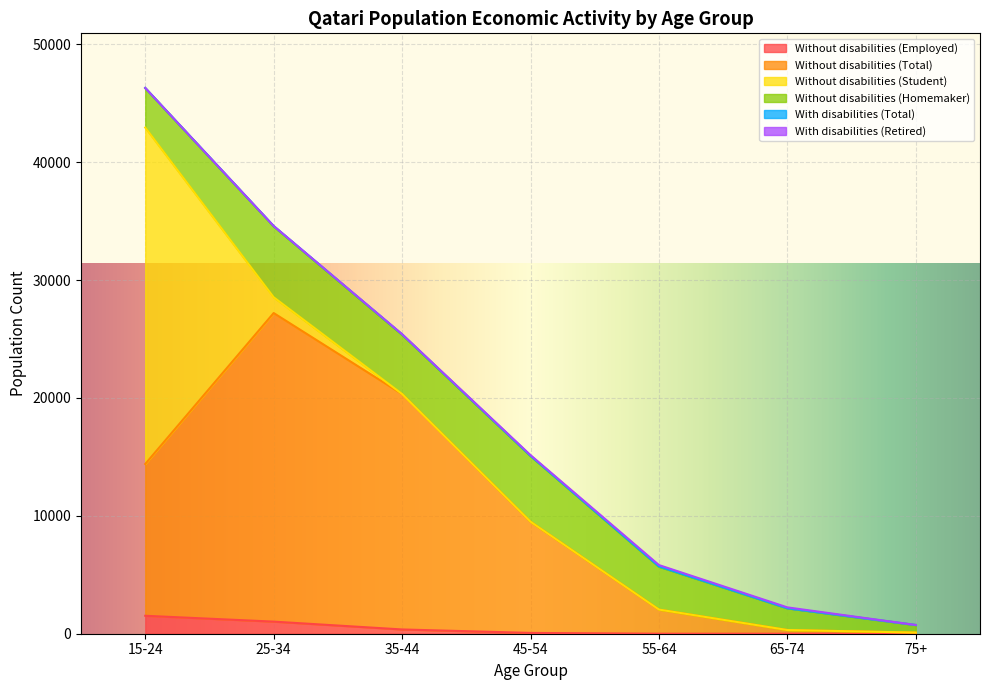

At which label does Without disabilities (Total) reach its peak?

25-34